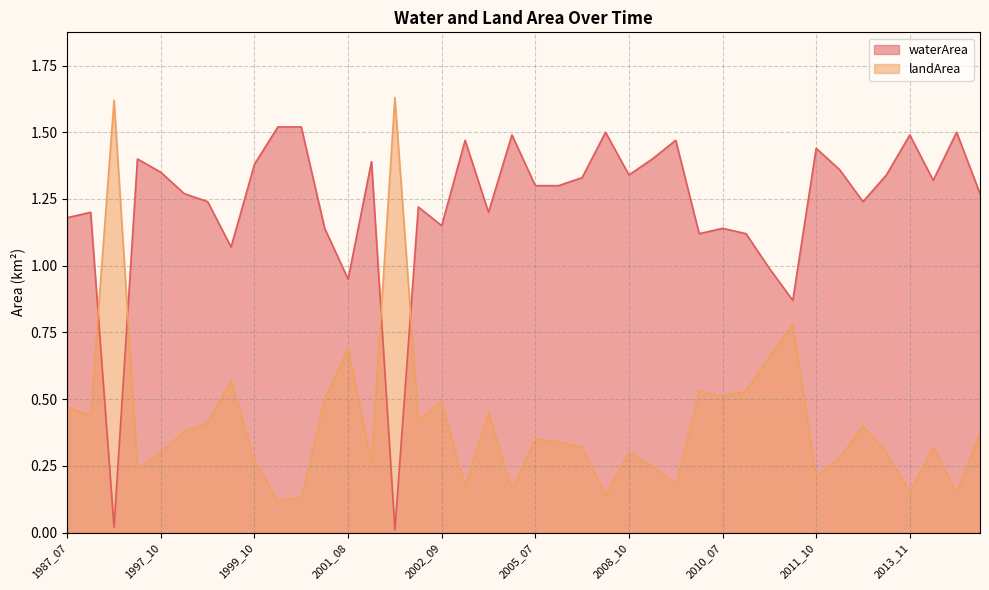

Between 2002_08 and 2002_09, which is larger?

2002_08